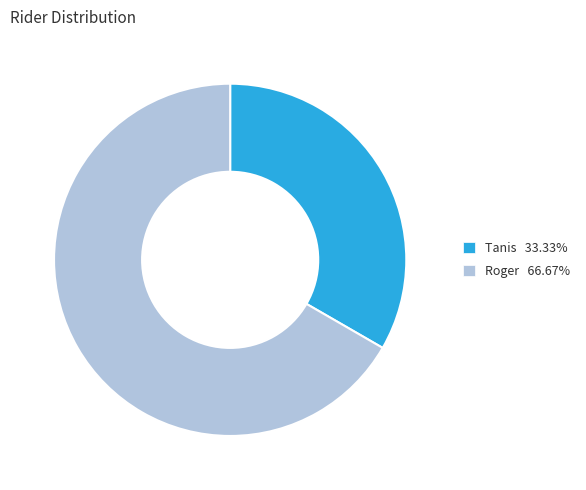

Do Tanis and Roger together represent more than half of the pie?

Yes